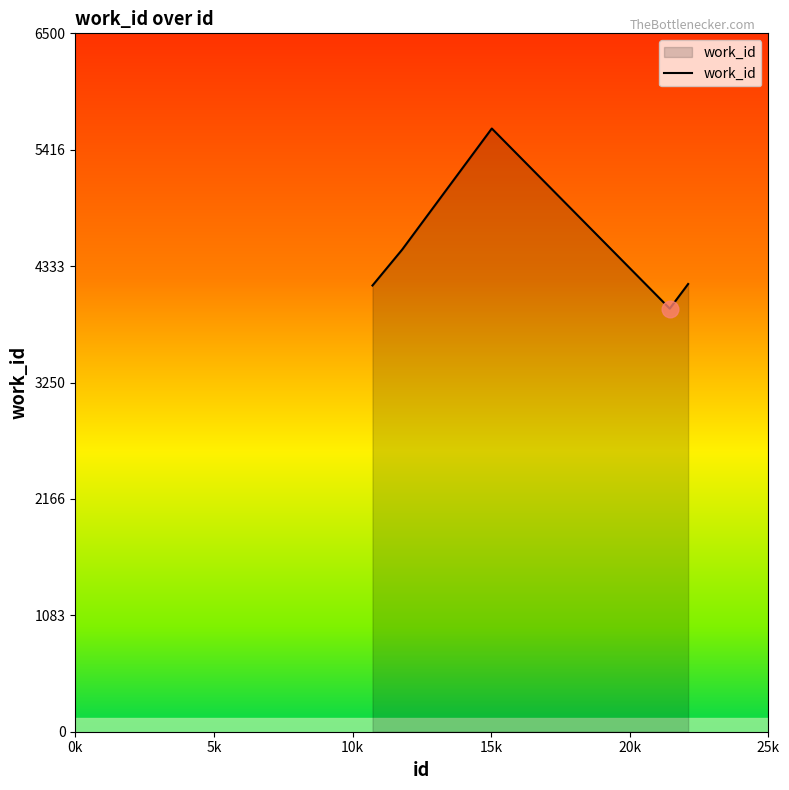

What is the maximum value shown in the chart?

5614